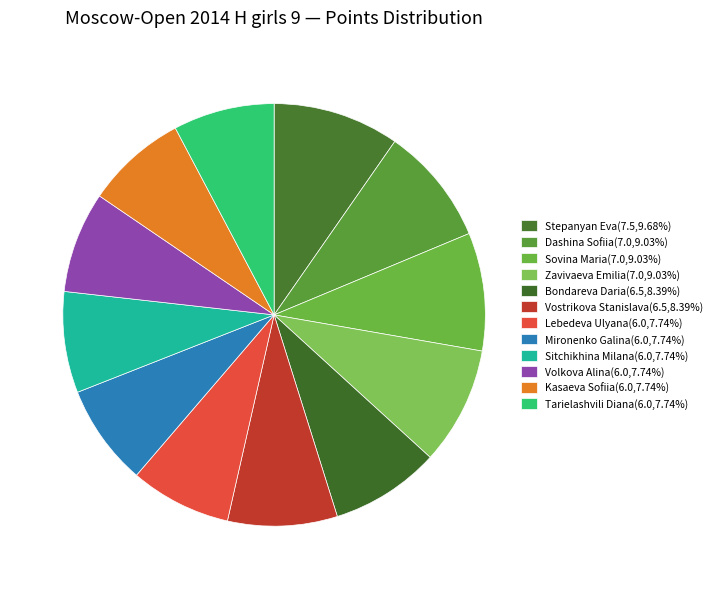

To the nearest percent, what is the combined percentage of Sitchikhina Milana and Sovina Maria?

17%